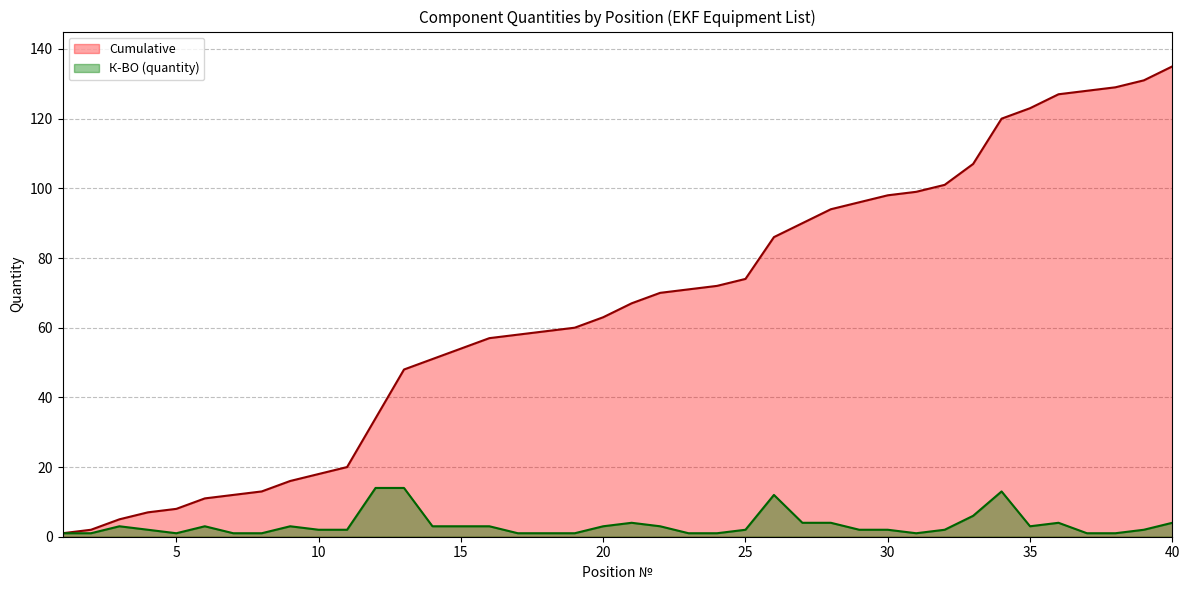

List the series in order of their peak value, lowest first.

К-ВО (quantity), Cumulative